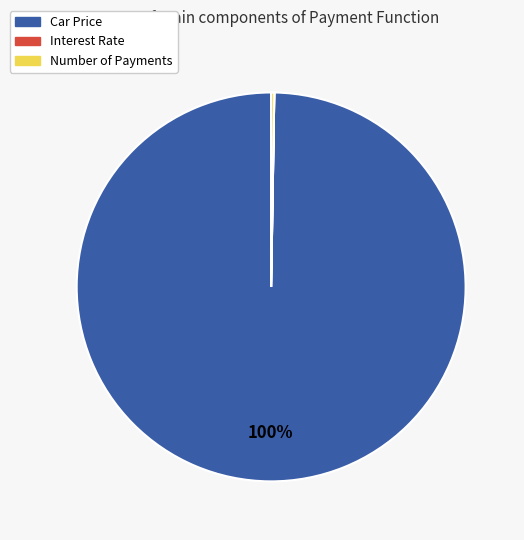

The Car Price slice represents 90% of the pie. True or false?

False